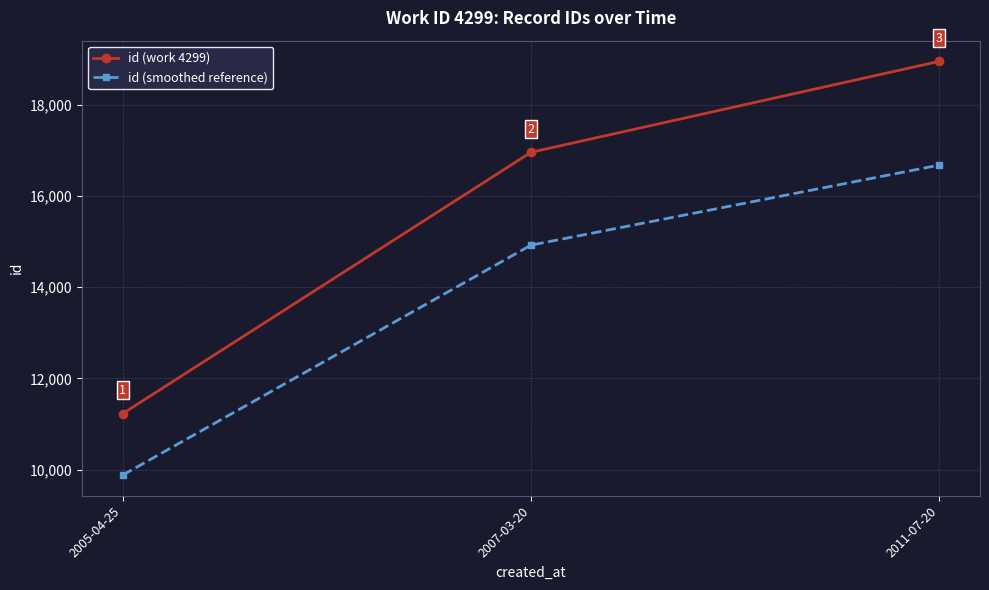

Which series has the largest range (max minus min)?

id (work 4299)